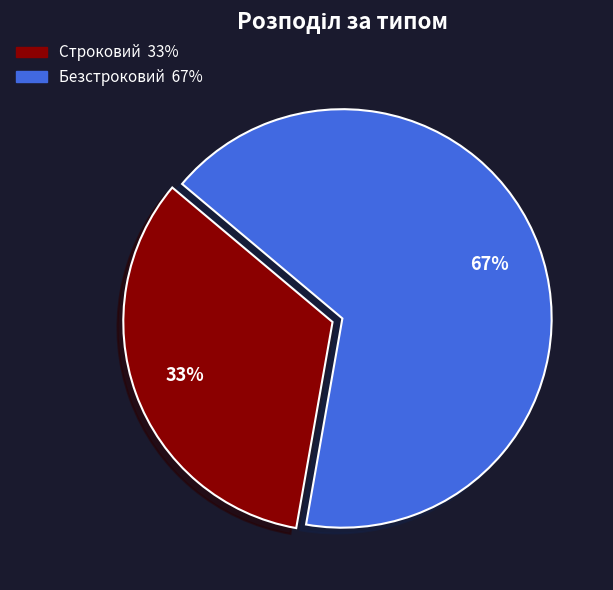

What is the ratio of the value at Строковий to the value at Безстроковий?

0.5